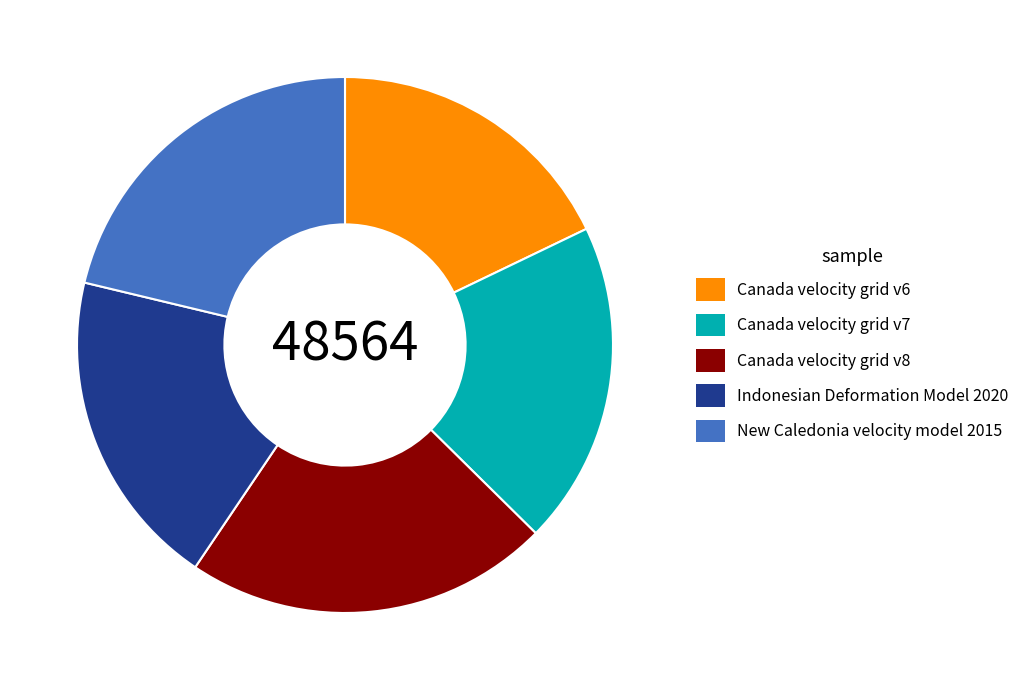

Is it true that Canada velocity grid v7 is 9% of the pie?

False